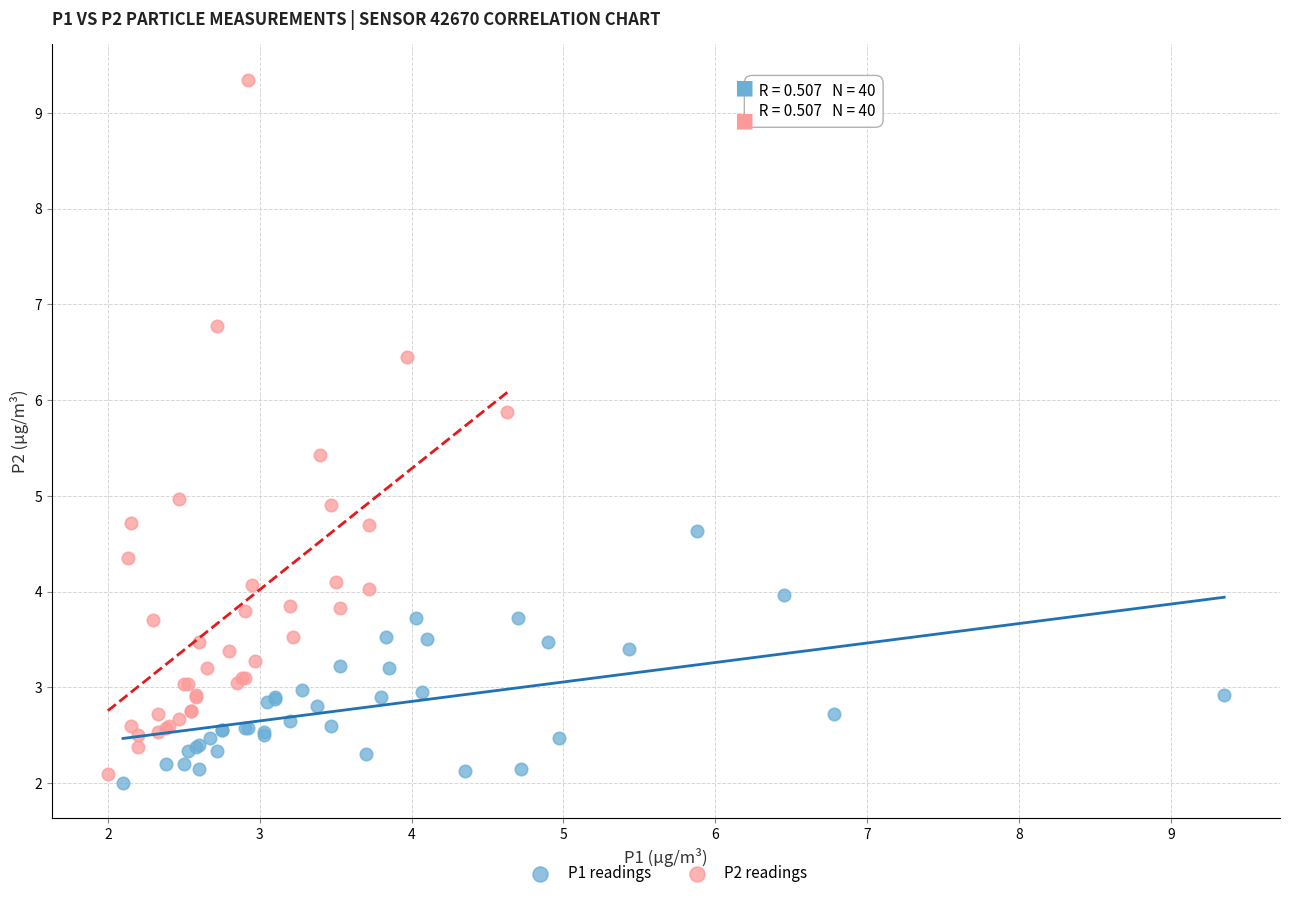

Which series has the widest spread of Y values?

P2 readings